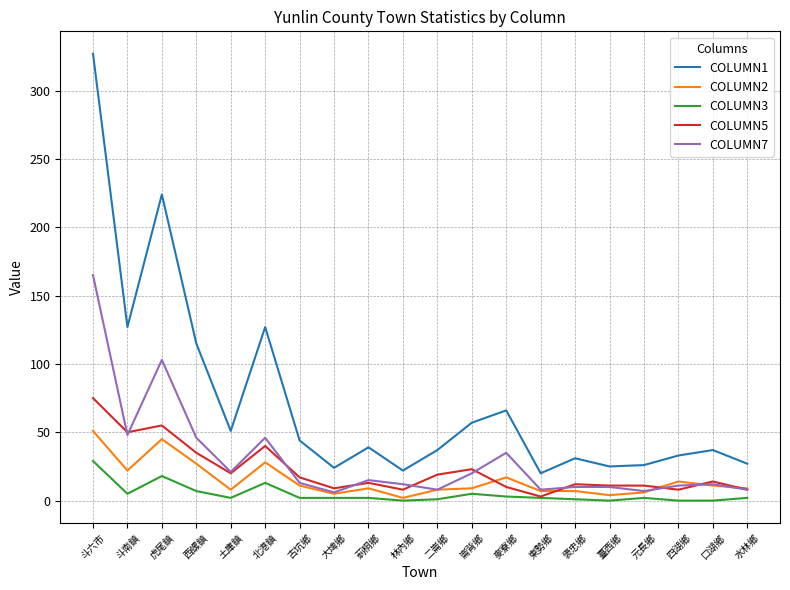

Is the value of COLUMN7 at 元長鄉 greater than the value of COLUMN2 at 斗南鎮?

No